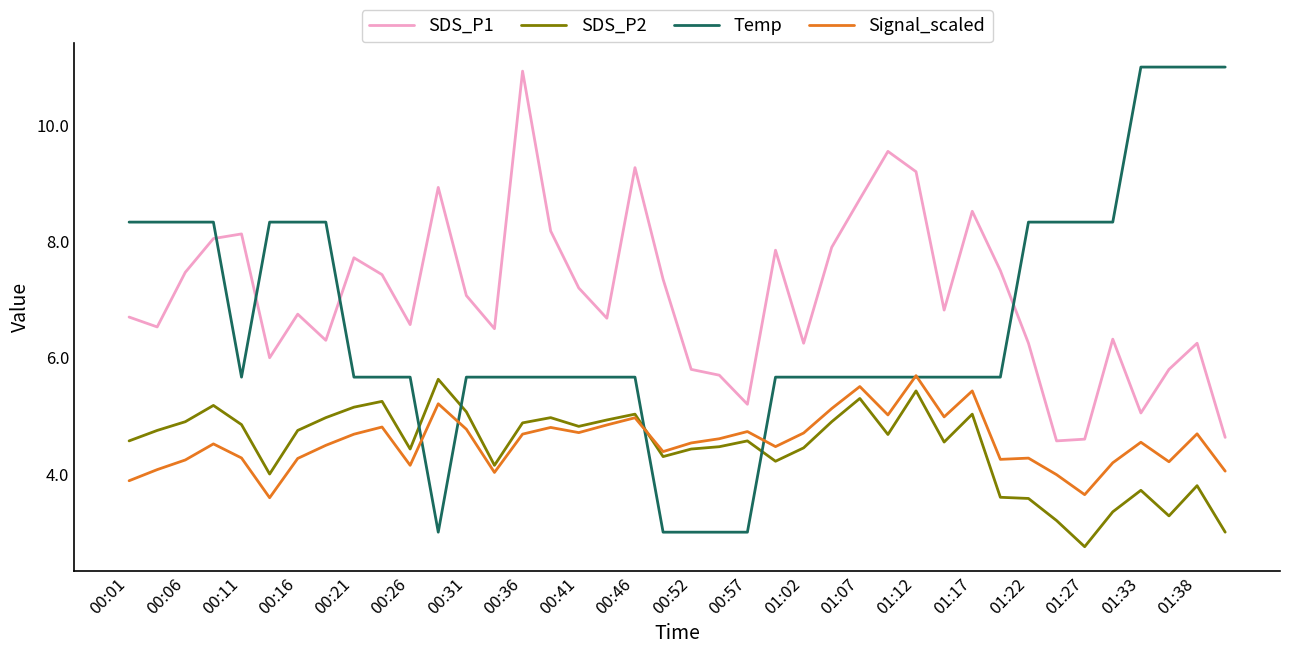

What is the minimum value for SDS_P1?

4.6